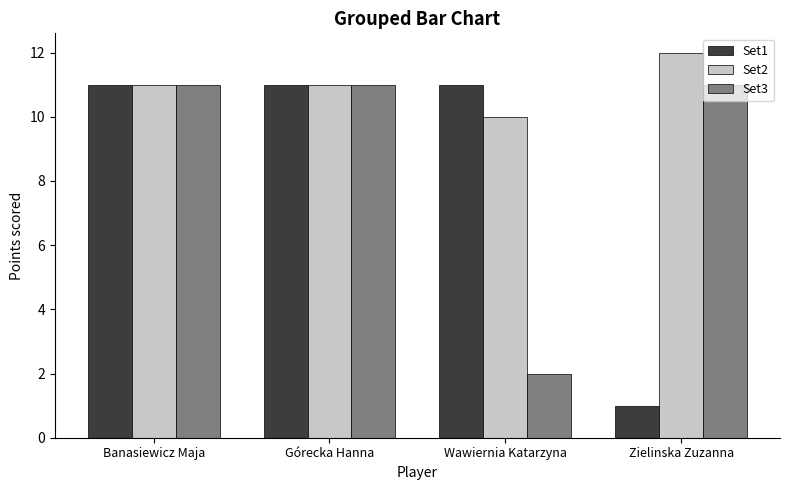

At how many categories does at least one series exceed 10?

4